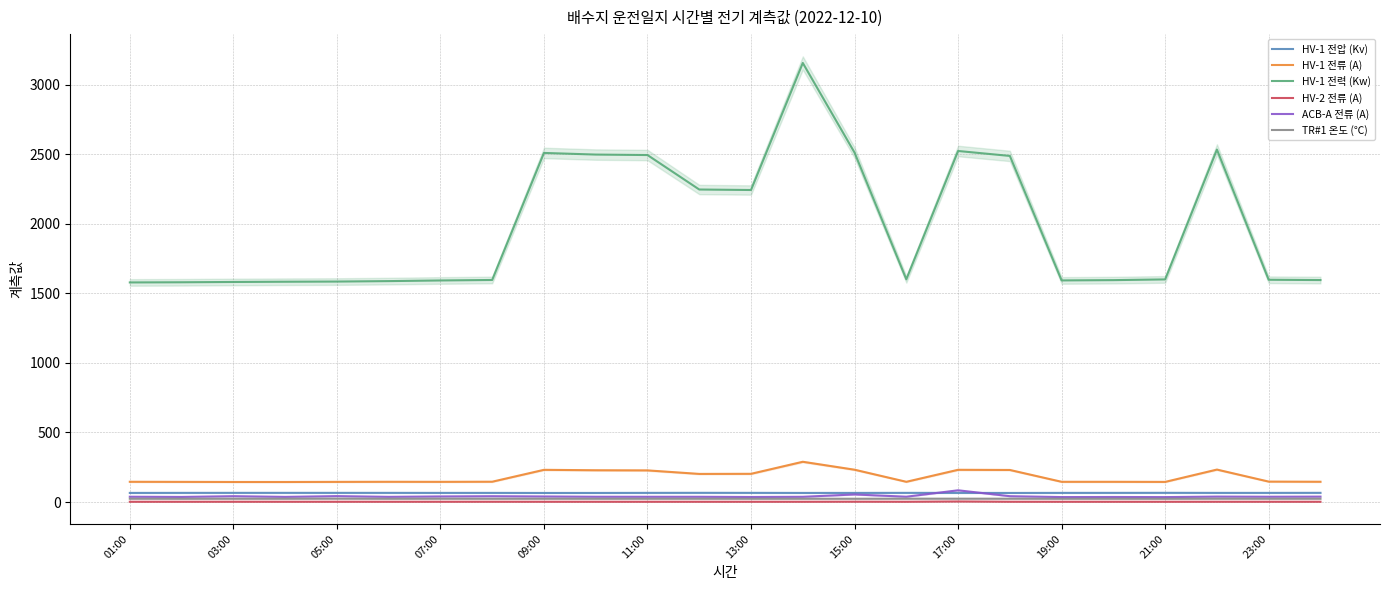

True or false: HV-2 전류 (A) and TR#1 온도 (℃) cross at least once.

False